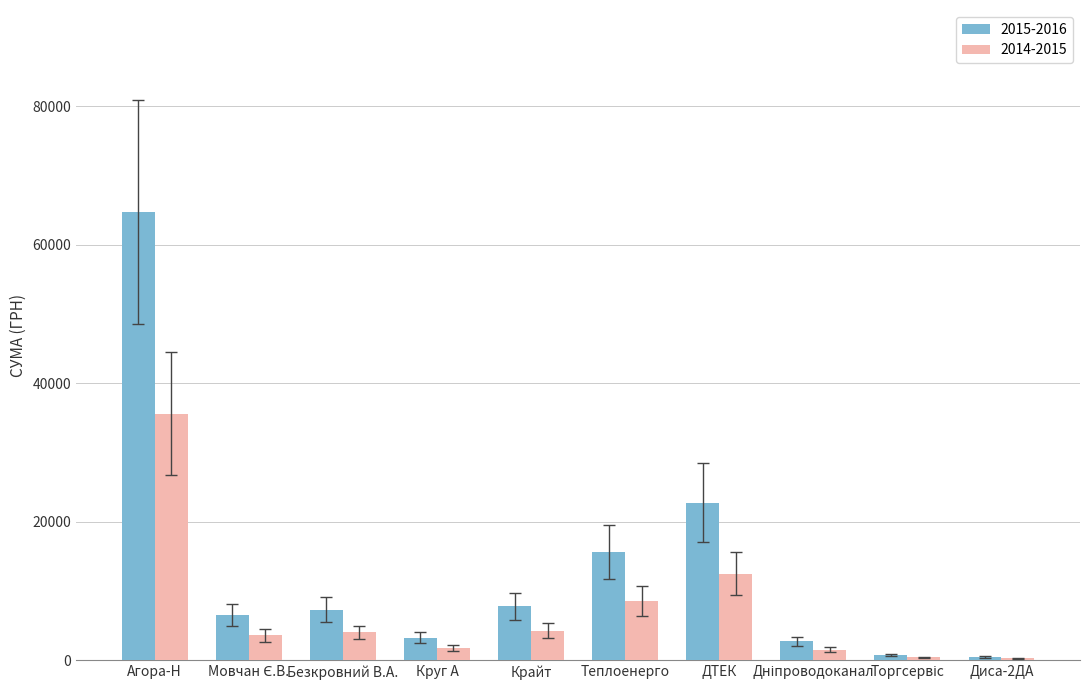

Is the value of 2014-2015 at Диса-2ДА greater than the value of 2015-2016 at Агора-Н?

No